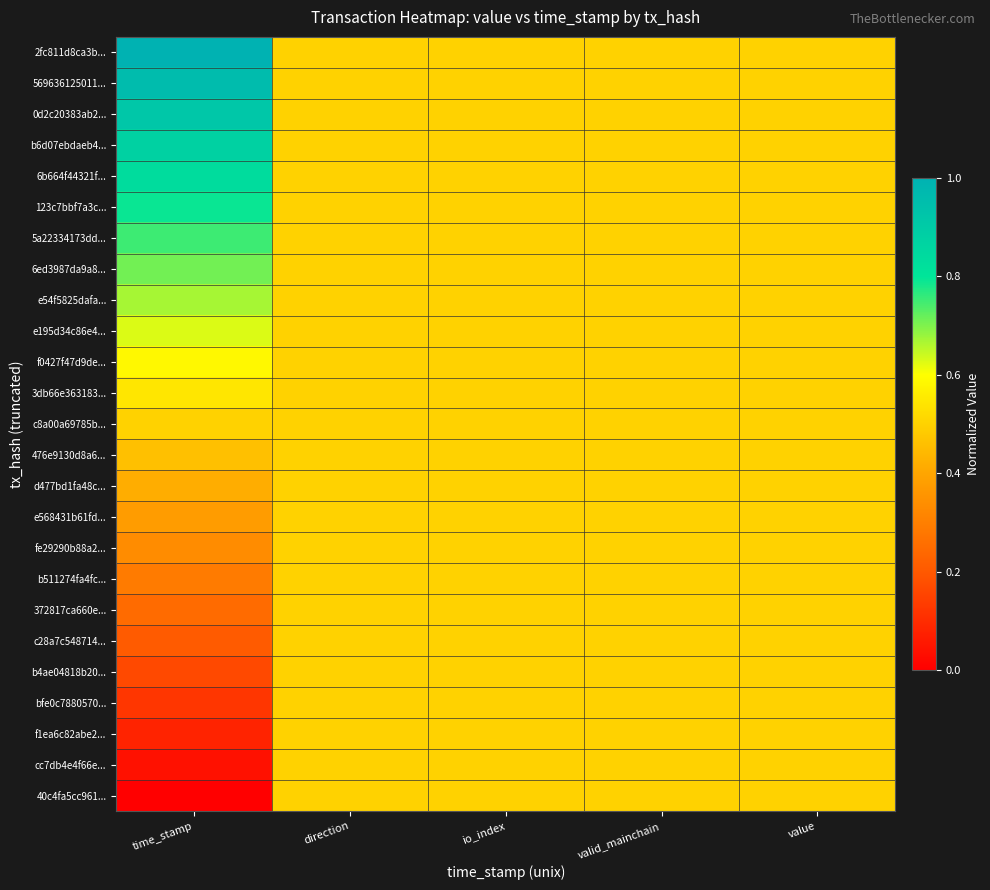

Reading right to left, what are all the values shown in this chart?

2fc811d8ca3b...: value=0.5	valid_mainchain=0.5	io_index=0.5	direction=0.5	time_stamp=1.0
569636125011...: value=0.5	valid_mainchain=0.5	io_index=0.5	direction=0.5	time_stamp=1.0
0d2c20383ab2...: value=0.5	valid_mainchain=0.5	io_index=0.5	direction=0.5	time_stamp=0.9
b6d07ebdaeb4...: value=0.5	valid_mainchain=0.5	io_index=0.5	direction=0.5	time_stamp=0.9
6b664f44321f...: value=0.5	valid_mainchain=0.5	io_index=0.5	direction=0.5	time_stamp=0.8
123c7bbf7a3c...: value=0.5	valid_mainchain=0.5	io_index=0.5	direction=0.5	time_stamp=0.8
5a22334173dd...: value=0.5	valid_mainchain=0.5	io_index=0.5	direction=0.5	time_stamp=0.8
6ed3987da9a8...: value=0.5	valid_mainchain=0.5	io_index=0.5	direction=0.5	time_stamp=0.7
e54f5825dafa...: value=0.5	valid_mainchain=0.5	io_index=0.5	direction=0.5	time_stamp=0.7
e195d34c86e4...: value=0.5	valid_mainchain=0.5	io_index=0.5	direction=0.5	time_stamp=0.6
f0427f47d9de...: value=0.5	valid_mainchain=0.5	io_index=0.5	direction=0.5	time_stamp=0.6
3db66e363183...: value=0.5	valid_mainchain=0.5	io_index=0.5	direction=0.5	time_stamp=0.5
c8a00a69785b...: value=0.5	valid_mainchain=0.5	io_index=0.5	direction=0.5	time_stamp=0.5
476e9130d8a6...: value=0.5	valid_mainchain=0.5	io_index=0.5	direction=0.5	time_stamp=0.5
d477bd1fa48c...: value=0.5	valid_mainchain=0.5	io_index=0.5	direction=0.5	time_stamp=0.4
e568431b61fd...: value=0.5	valid_mainchain=0.5	io_index=0.5	direction=0.5	time_stamp=0.4
fe29290b88a2...: value=0.5	valid_mainchain=0.5	io_index=0.5	direction=0.5	time_stamp=0.3
b511274fa4fc...: value=0.5	valid_mainchain=0.5	io_index=0.5	direction=0.5	time_stamp=0.3
372817ca660e...: value=0.5	valid_mainchain=0.5	io_index=0.5	direction=0.5	time_stamp=0.2
c28a7c548714...: value=0.5	valid_mainchain=0.5	io_index=0.5	direction=0.5	time_stamp=0.2
b4ae04818b20...: value=0.5	valid_mainchain=0.5	io_index=0.5	direction=0.5	time_stamp=0.2
bfe0c7880570...: value=0.5	valid_mainchain=0.5	io_index=0.5	direction=0.5	time_stamp=0.1
f1ea6c82abe2...: value=0.5	valid_mainchain=0.5	io_index=0.5	direction=0.5	time_stamp=0.1
cc7db4e4f66e...: value=0.5	valid_mainchain=0.5	io_index=0.5	direction=0.5	time_stamp=0.0
40c4fa5cc961...: value=0.5	valid_mainchain=0.5	io_index=0.5	direction=0.5	time_stamp=0.0